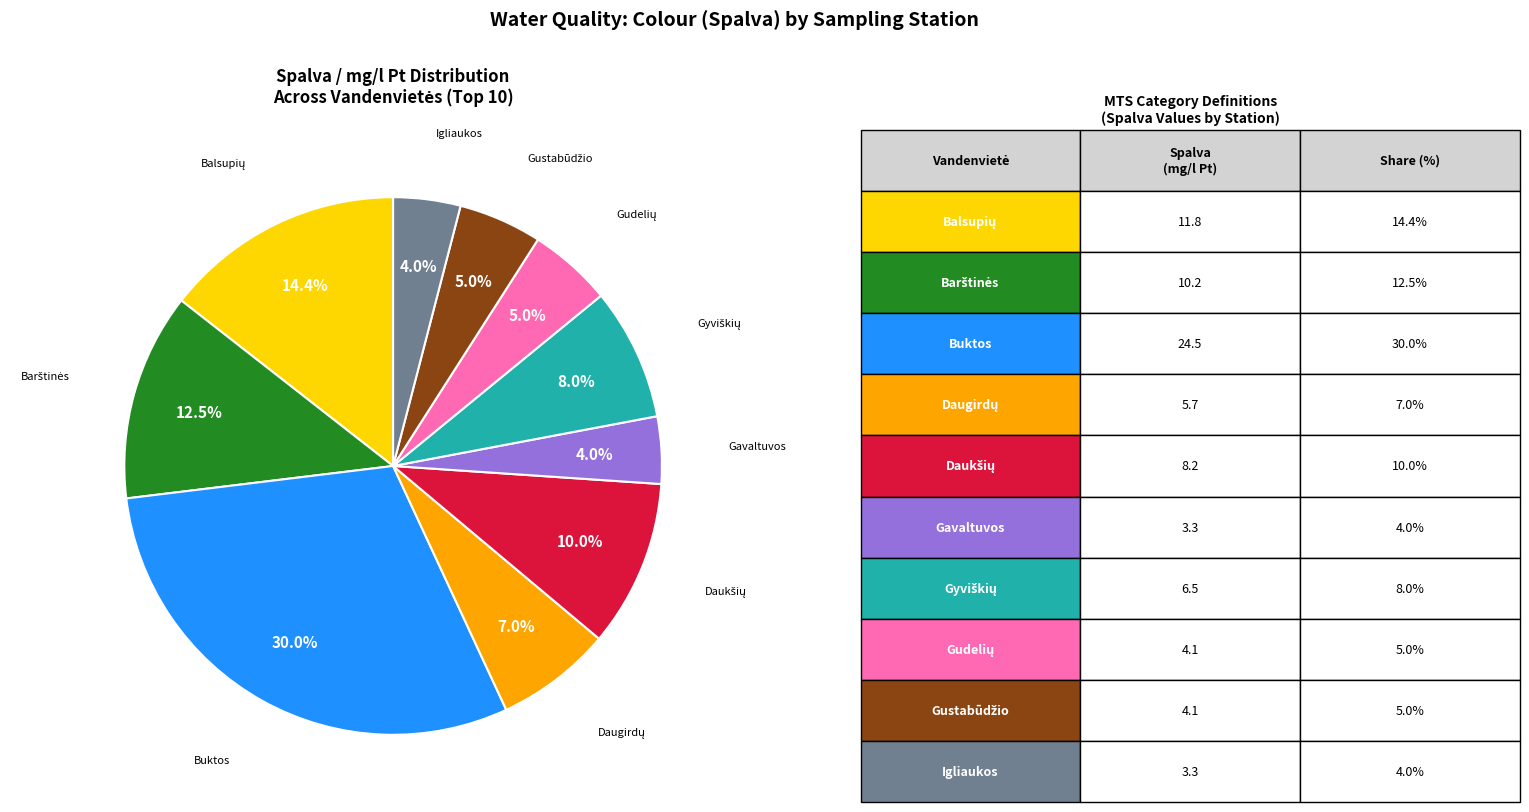

Is there a majority slice in this chart?

No